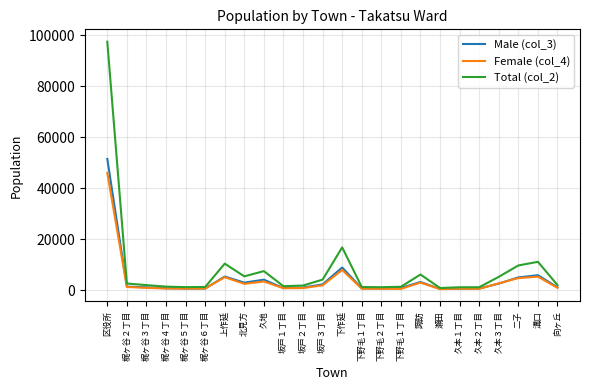

At which label does Female (col_4) reach its peak?

区役所